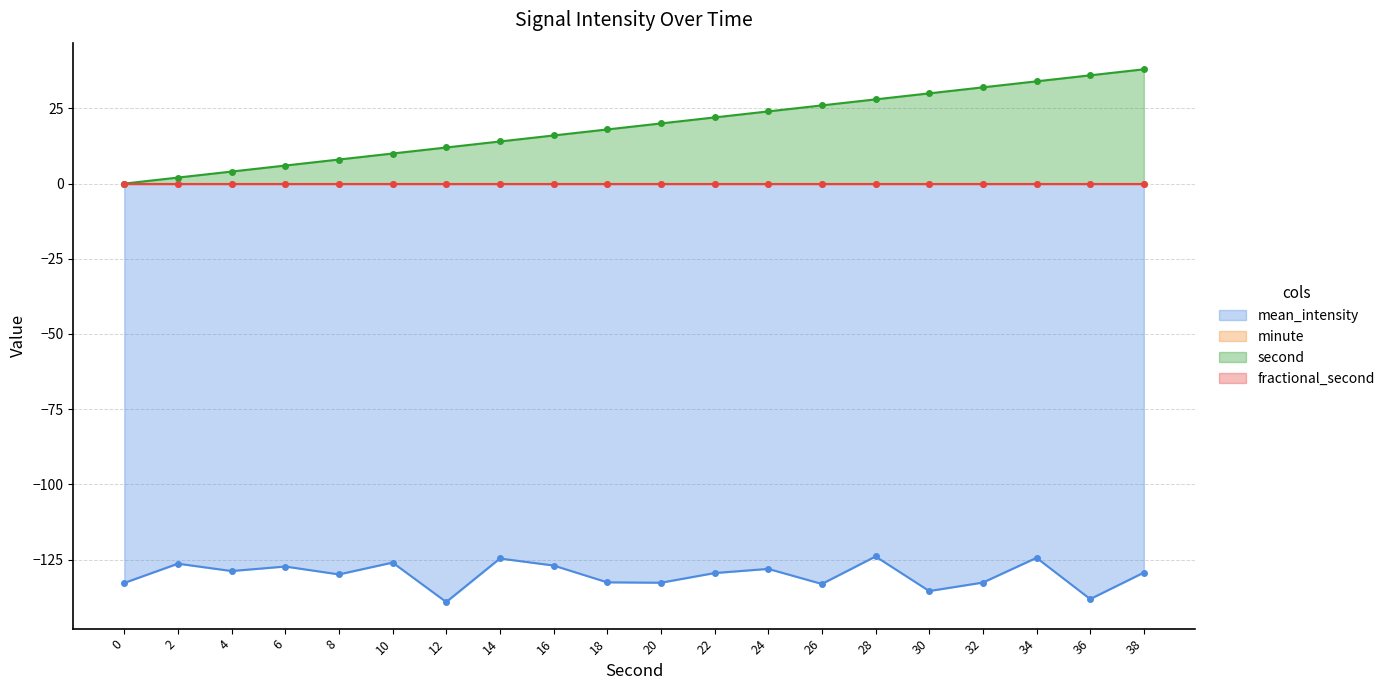

What is the greatest value displayed?

38.0